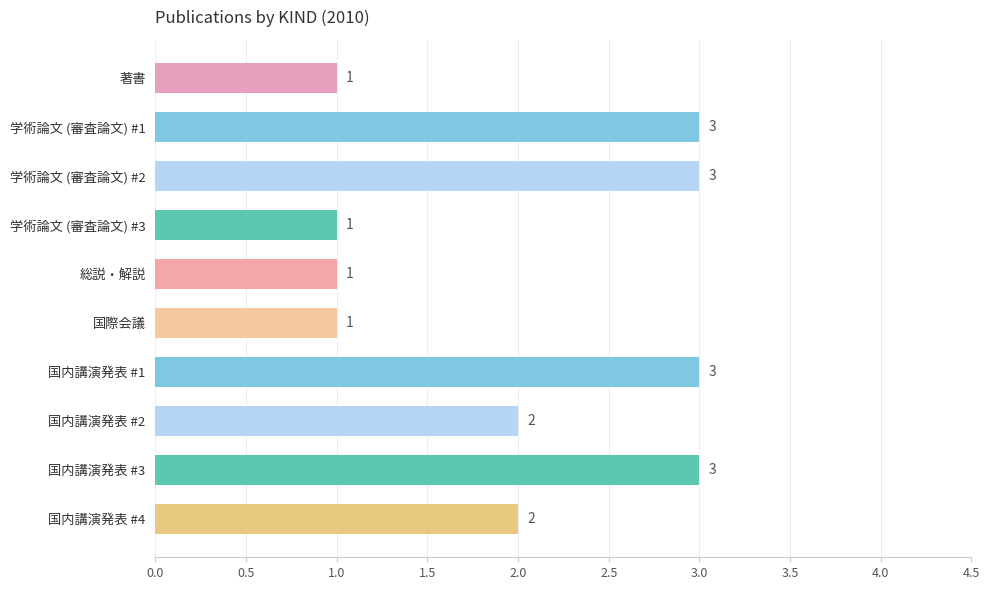

Approximately how many times larger is the value at 国内講演発表 #1 compared to 国際会議?

3.0